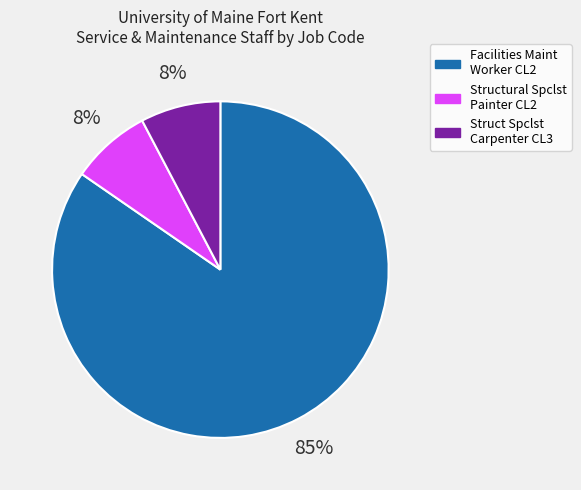

True or false: Struct Spclst Carpenter CL3 accounts for 1% of the total.

False